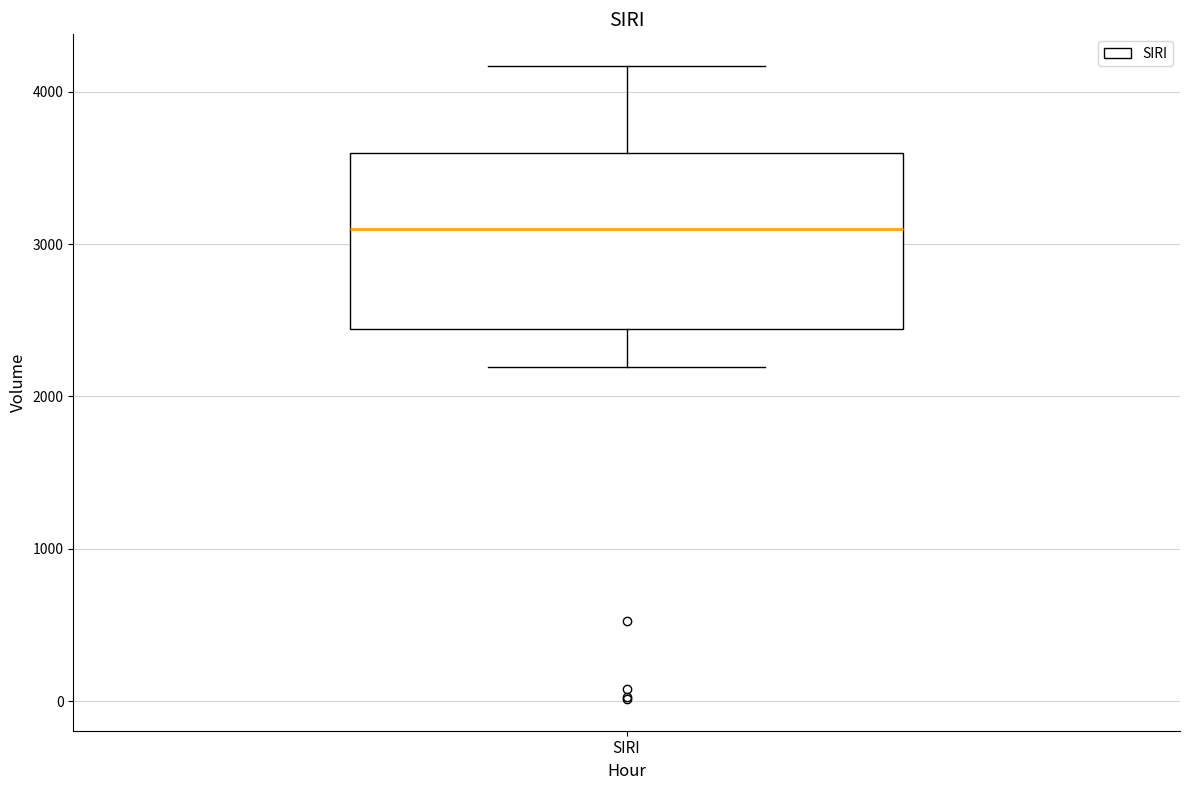

Read this box plot against the y-axis: the position of the median line, the range covered by the box, and the ends of both whiskers. The values are not printed on the chart, so give them approximately, as read against the axis.

median 3100, box 2400 to 3600, whiskers 2200 to 4200